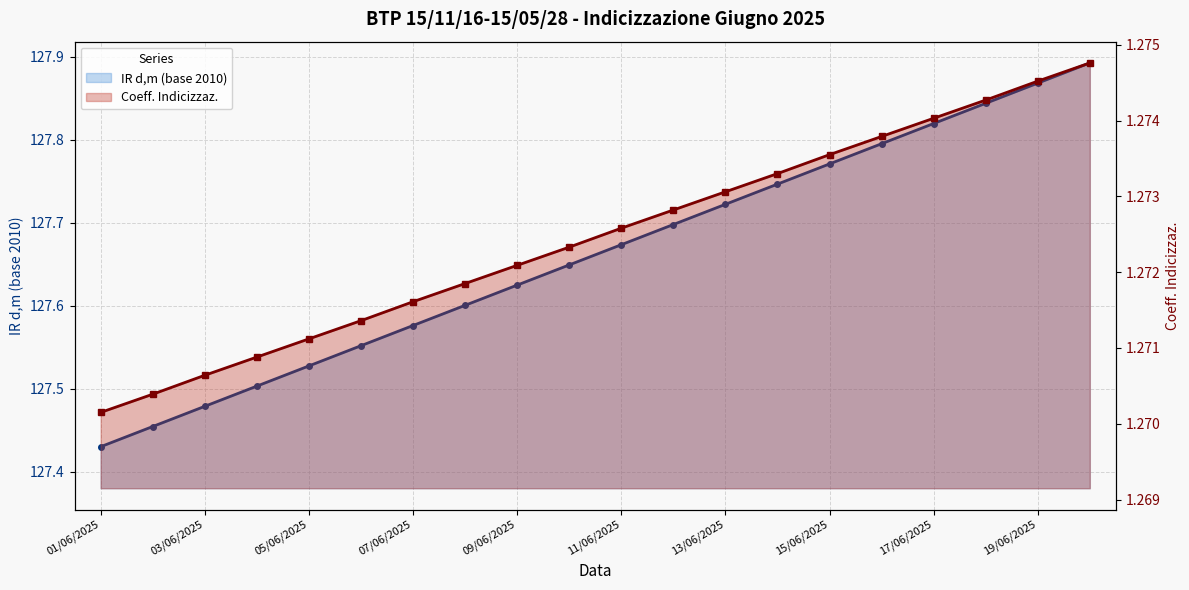

True or false: Coeff. Indicizzaz. line has a value of 1.3 at 17.

True